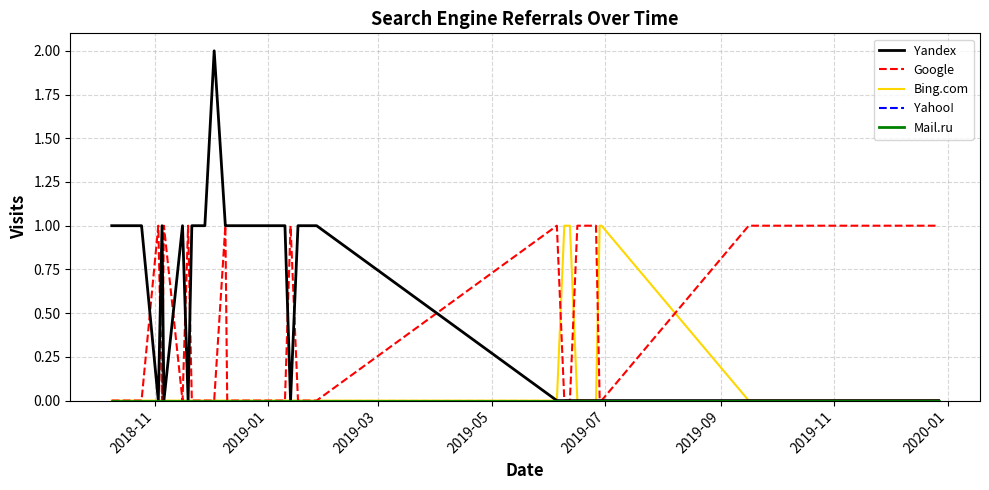

Does the chart display data point markers on the line(s)?

No